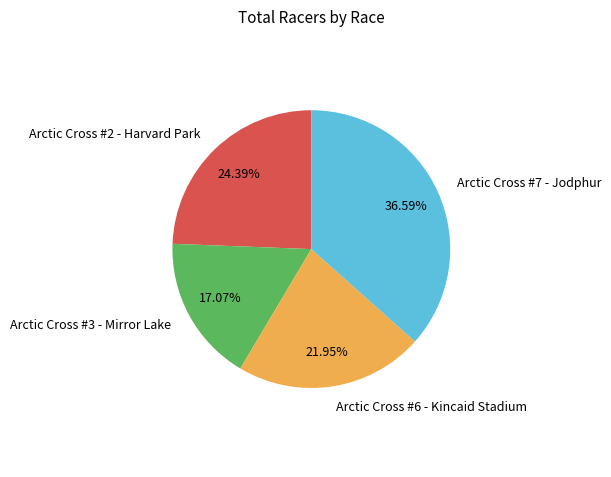

The Arctic Cross #3 - Mirror Lake slice represents 4% of the pie. True or false?

False